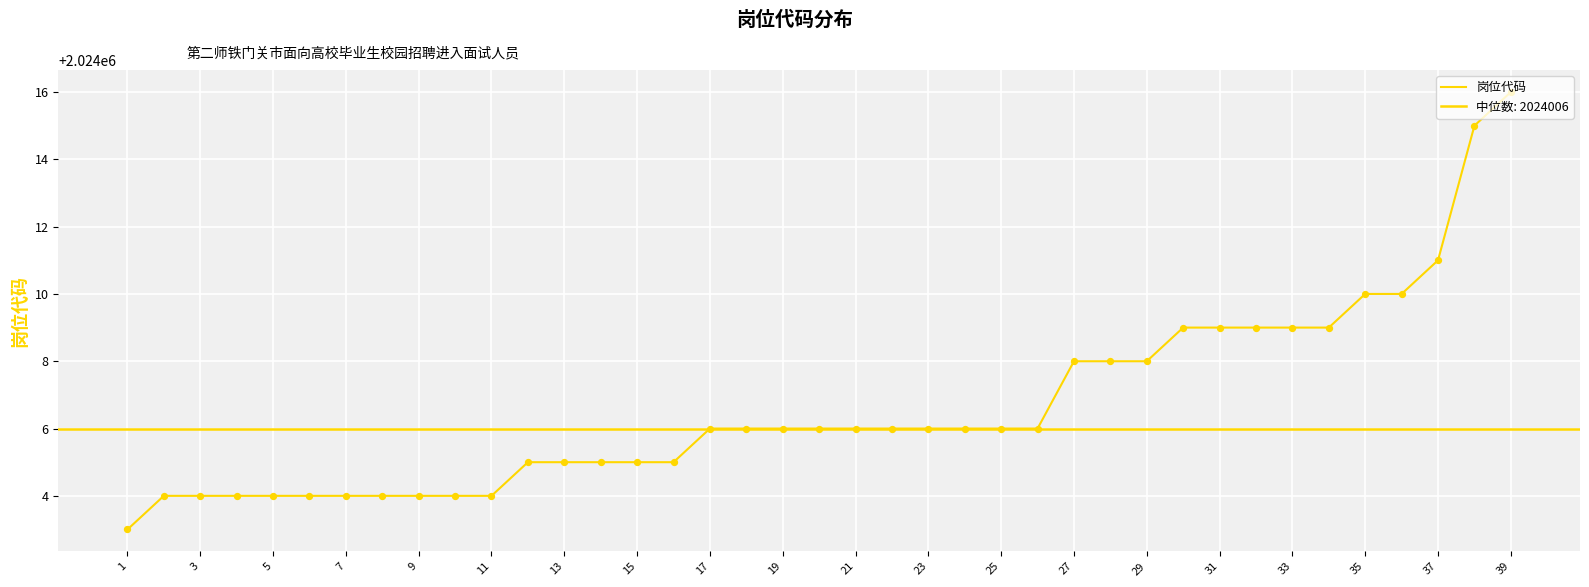

What is the ratio of the value at 5 to the value at 37?

1.0